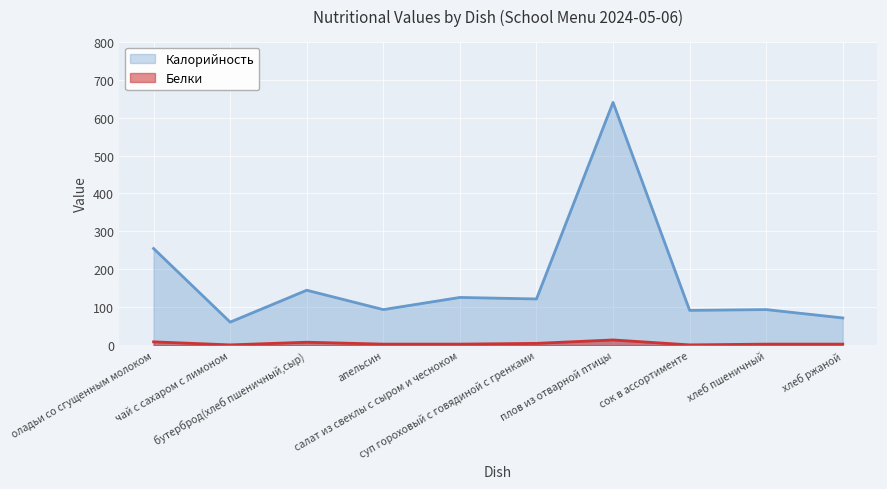

What is the difference between the maximum and minimum values in the Белки series?

13